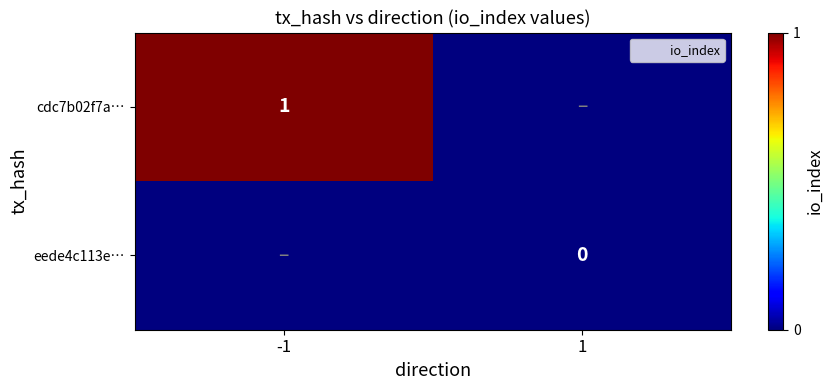

Which label corresponds to the largest value in the chart?

-1